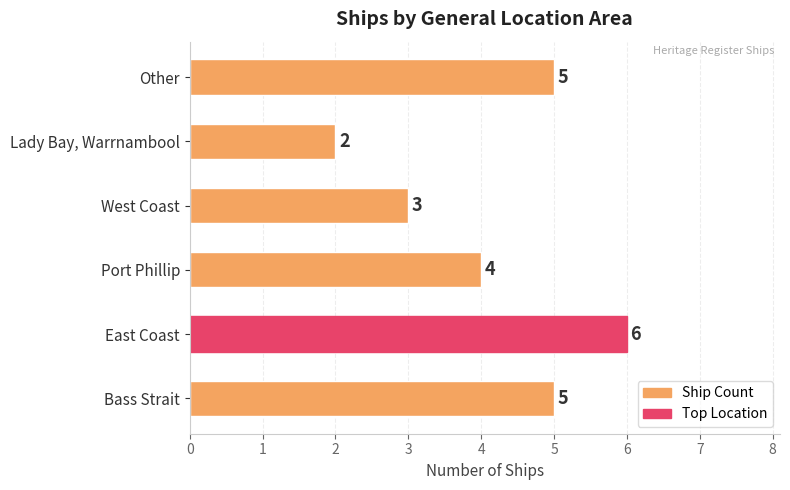

What is the sum of all values?

25